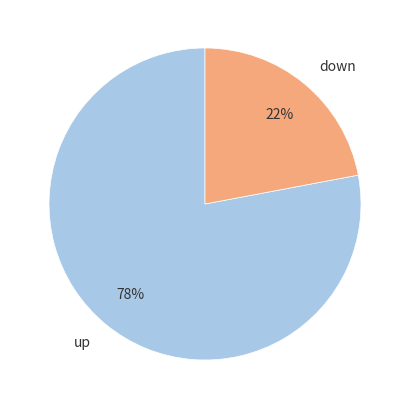

Is up the majority of the pie?

Yes